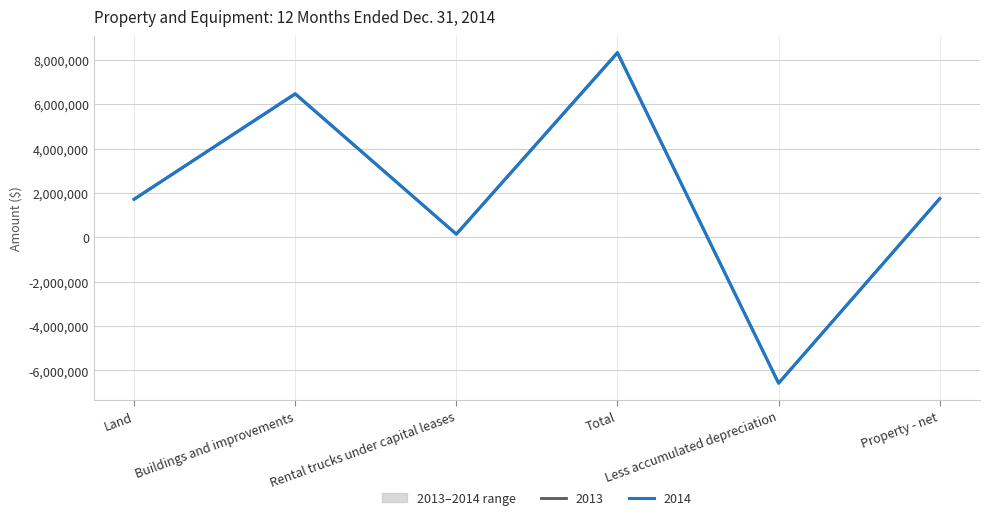

In 2013, how many points are lower than both neighbors (excluding endpoints)?

2